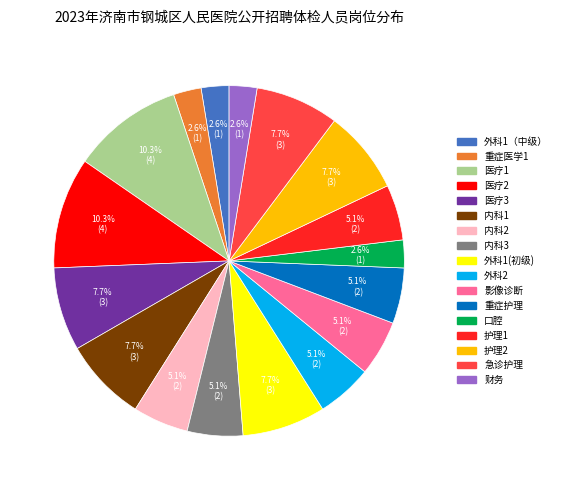

Does any single category account for the majority?

No